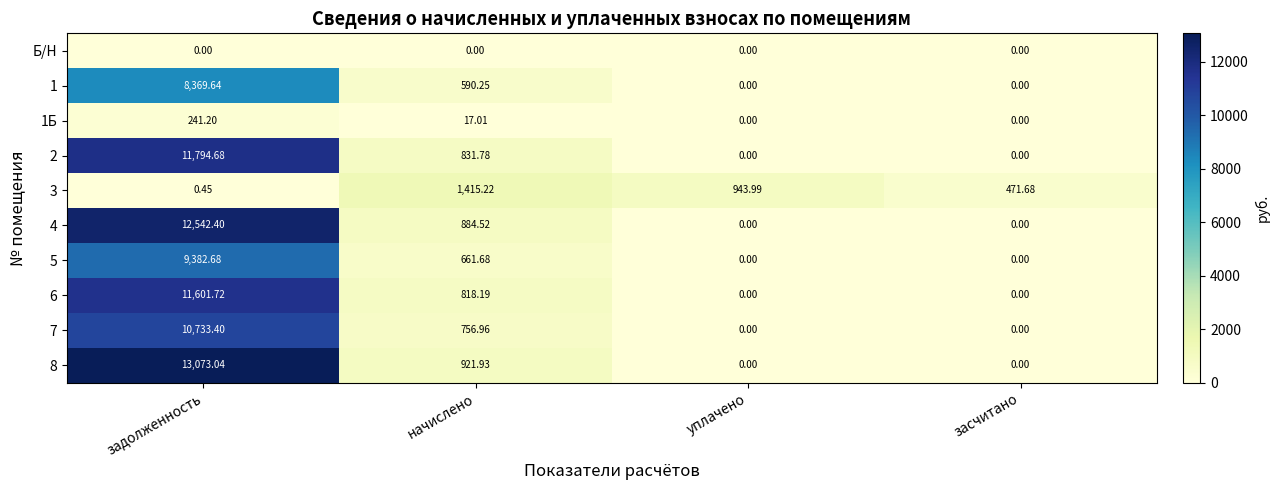

At which label is 6 closest to 5800?

начислено